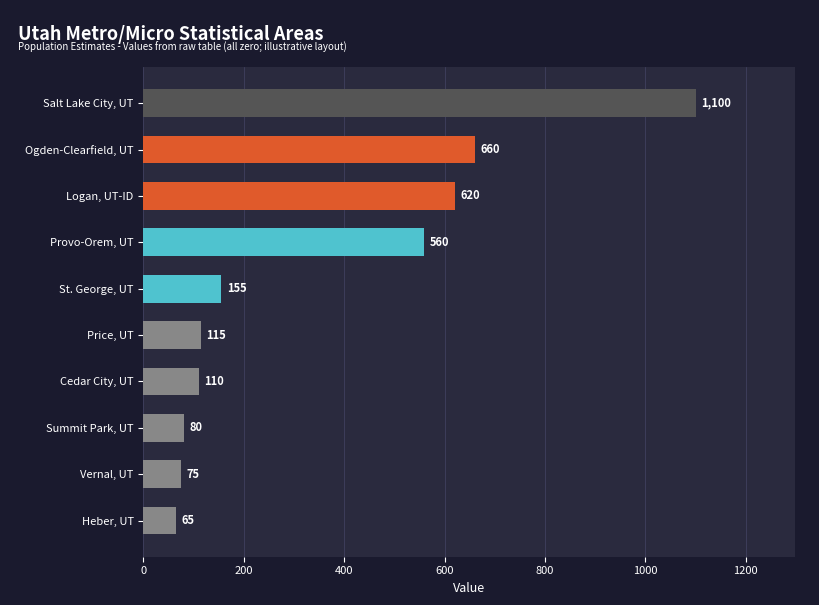

Where is the data nearest to the value 582?

Provo-Orem, UT